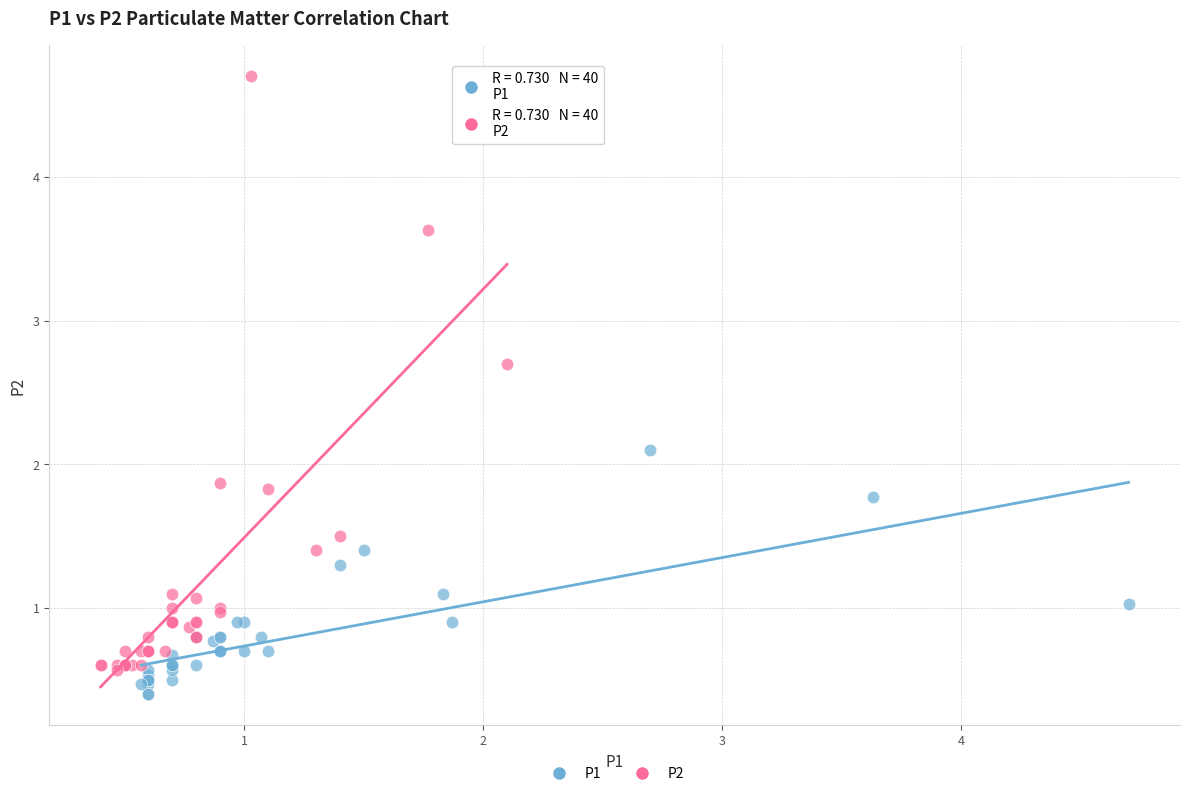

Which series reaches the maximum Y coordinate?

P2